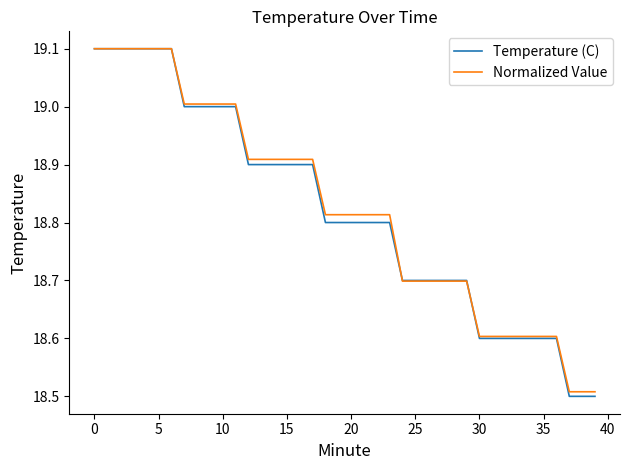

Which series has the widest spread of values?

Temperature (C)